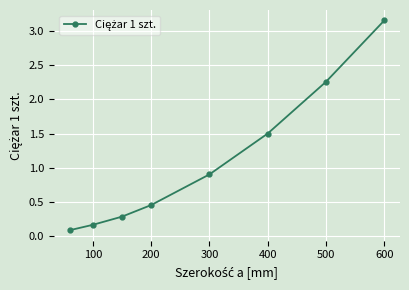

What is the sum of all values?

8.8